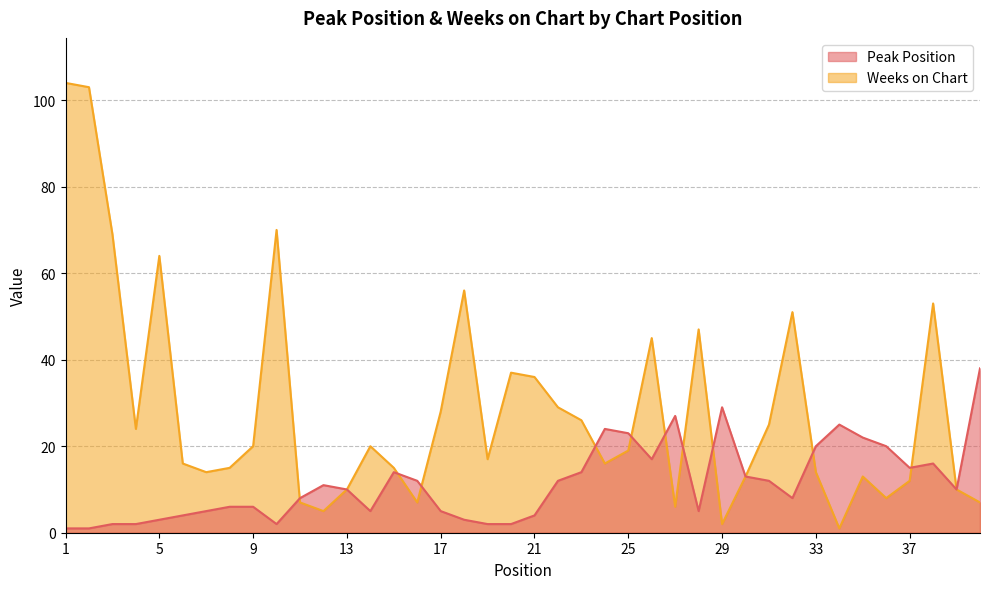

What is the value of the Weeks on Chart point at the 11th from the left?

7